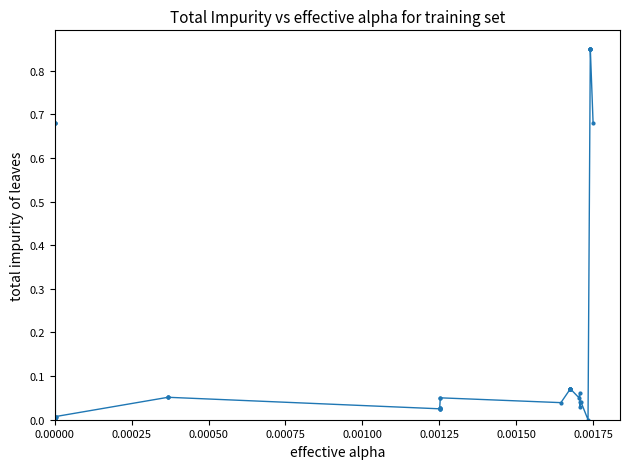

True or false: there are more than 0 points higher than both neighbors.

True